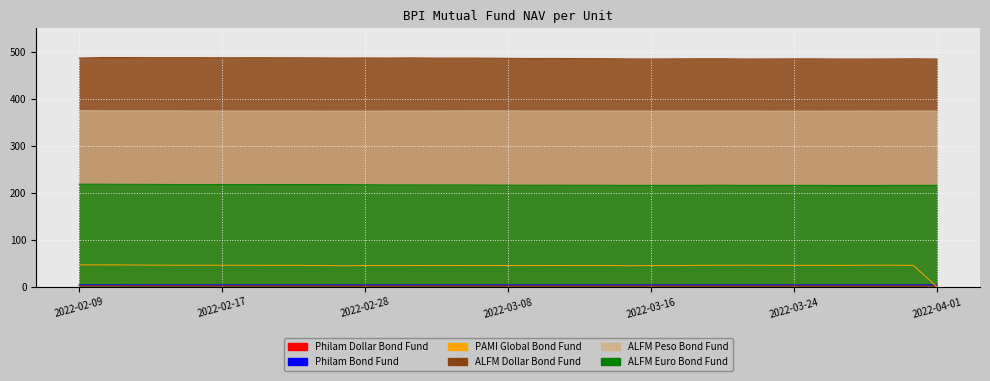

At which category does ALFM Peso Bond Fund reach its first local peak?

2022-02-15